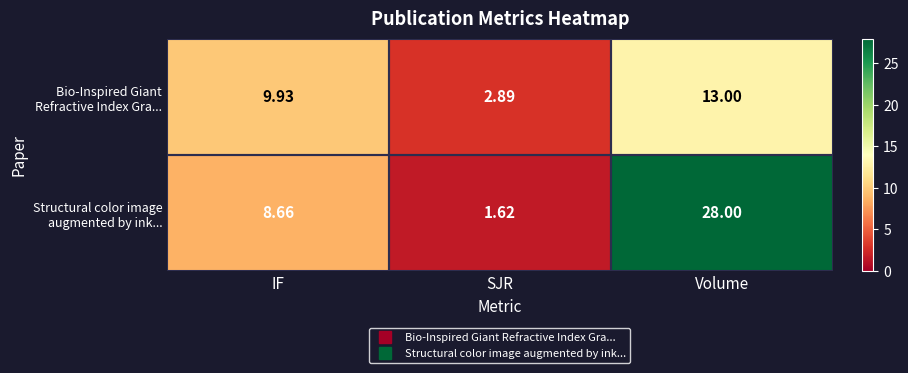

List the series in order of their overall mean, highest first.

Structural color image augmented by ink..., Bio-Inspired Giant Refractive Index Gra...